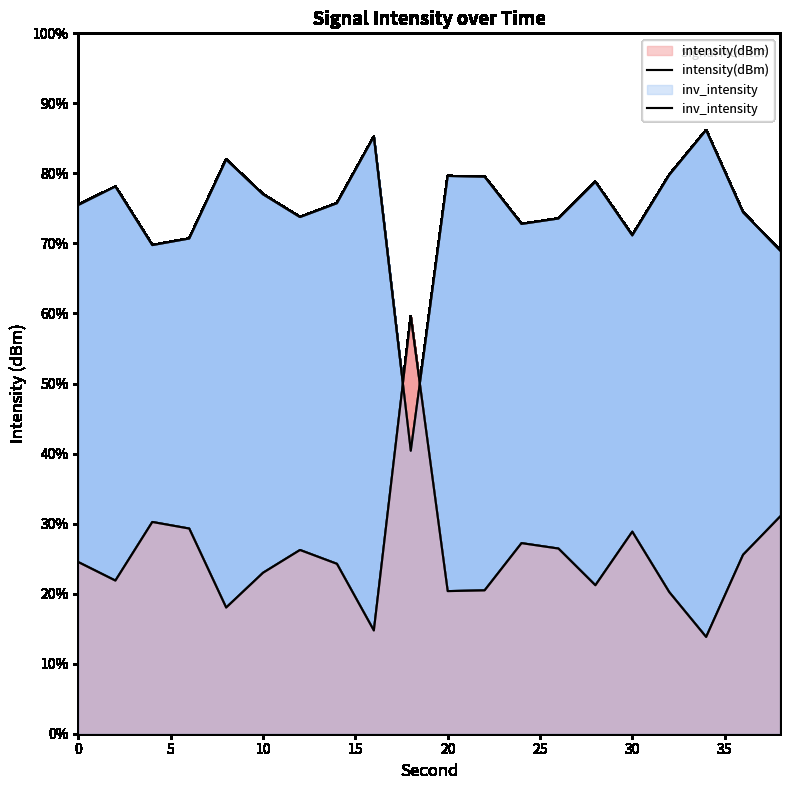

Which series has the largest total across all categories?

inv_intensity